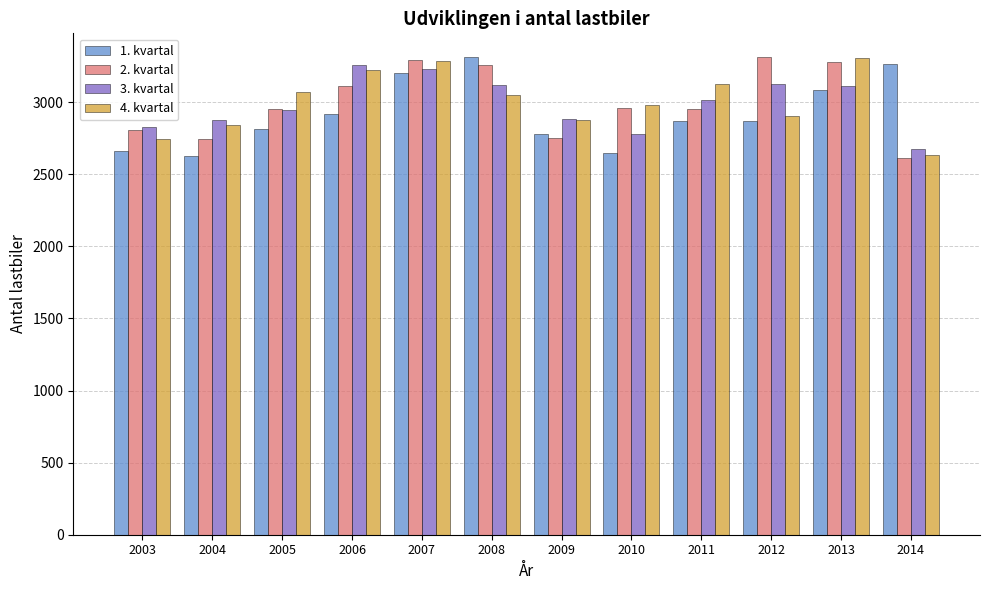

Which series changed the most between 2008 and 2012?

1. kvartal